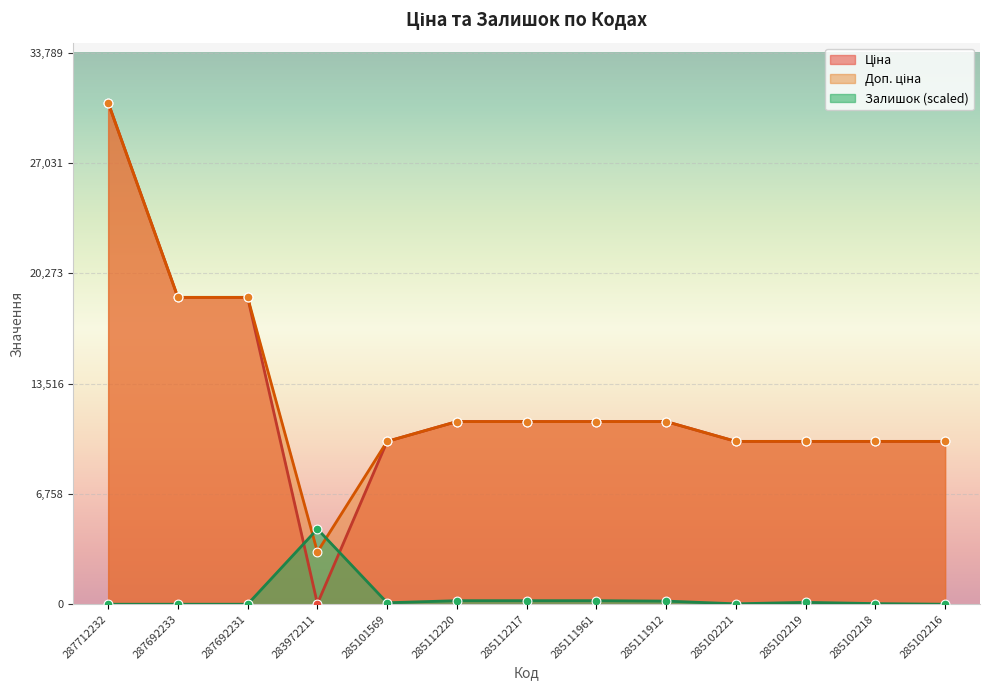

What are all the series names shown in the legend?

Ціна, Доп. ціна, Залишок